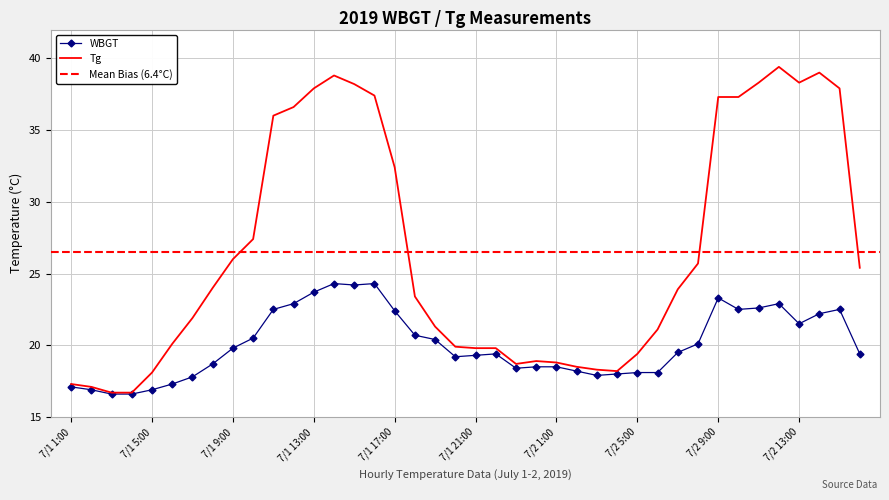

What is the sum of the Tg values at 7/1 20:00 and 7/2 9:00?

57.2